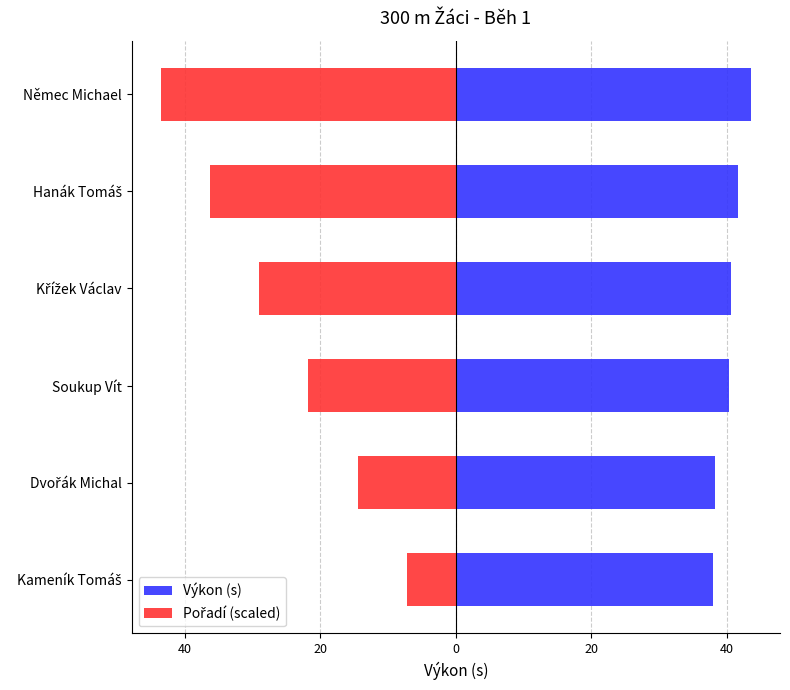

What is the spread (max minus min) of values at 20?

62.2